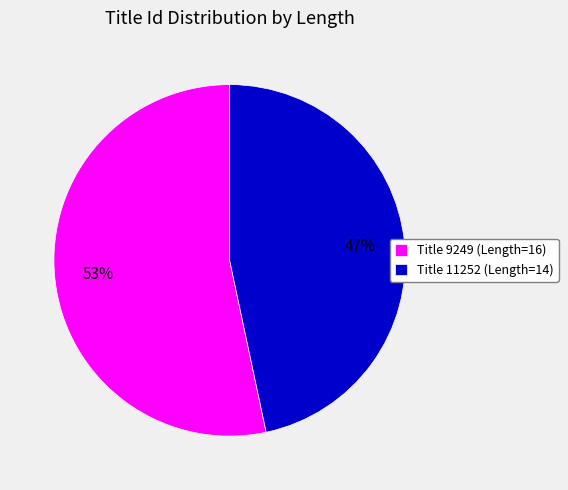

Count the number of slices in the pie.

2